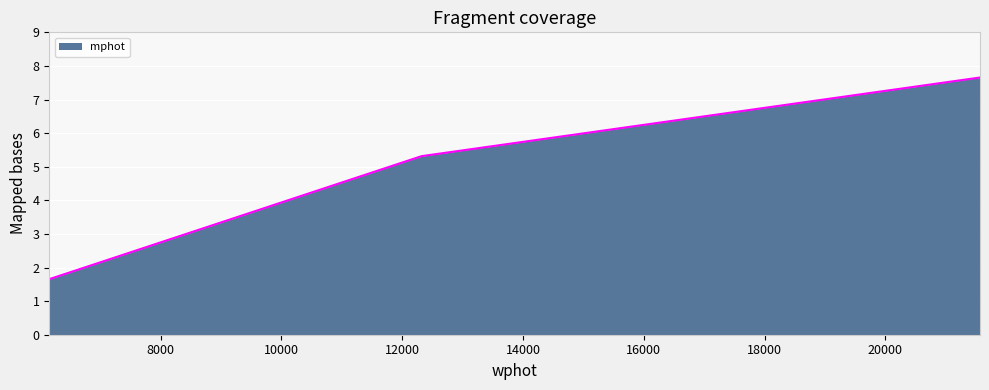

What is the maximum value shown in the chart?

7.7